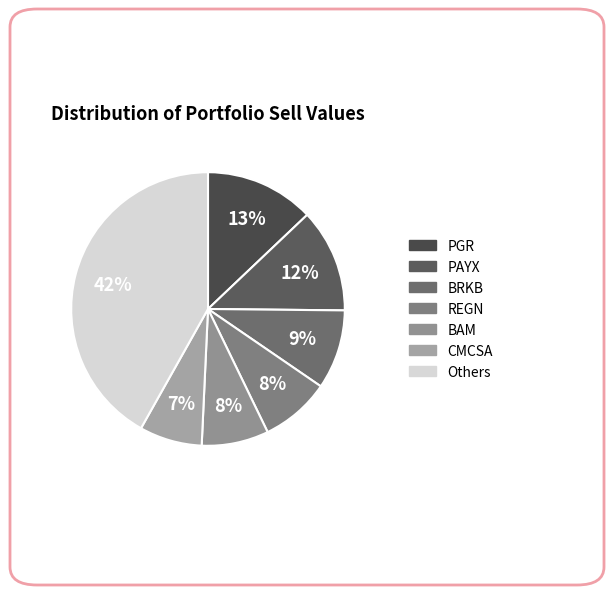

How many slices are in this pie chart?

7